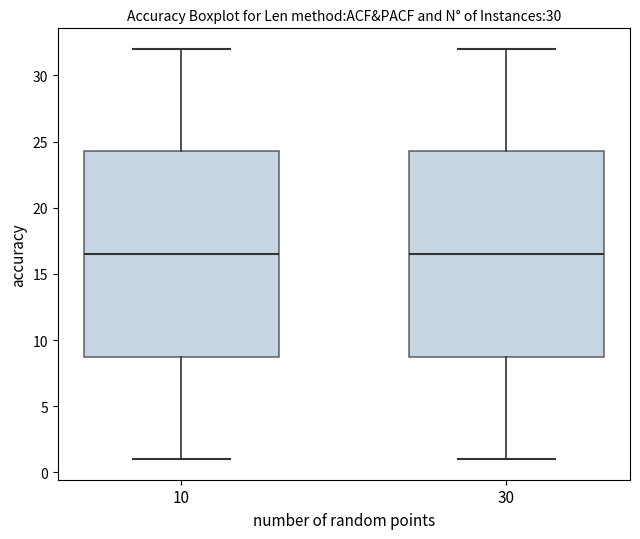

Reading left to right, read every box against the y-axis: the position of its median line, the range the box covers, and the ends of its whiskers. The values are not printed on the chart, so give them approximately, as read against the axis.

10: median 16.5, box 9.0 to 24.5, whiskers 1.0 to 32.0
30: median 16.5, box 9.0 to 24.5, whiskers 1.0 to 32.0